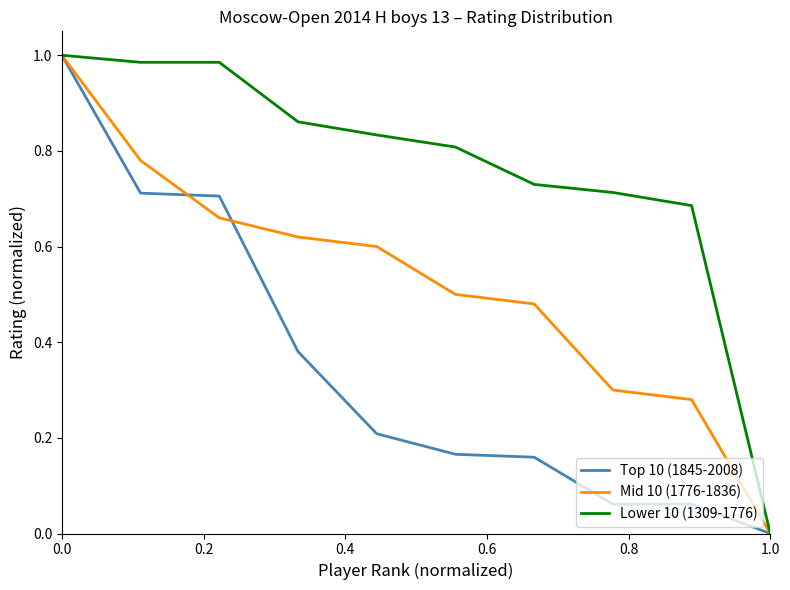

Does the chart have visible grid lines?

No